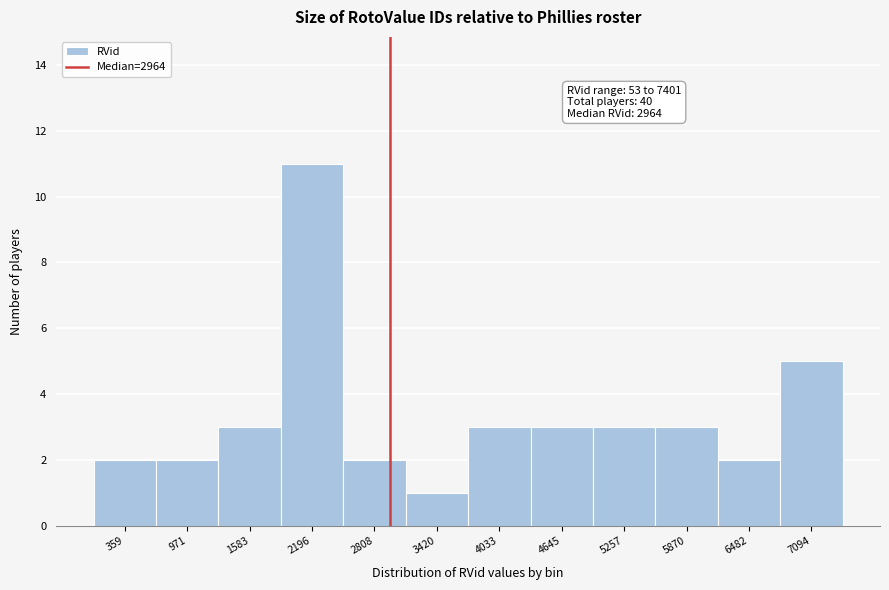

Over which range of the x-axis is the bar tallest?

1900 to 2500